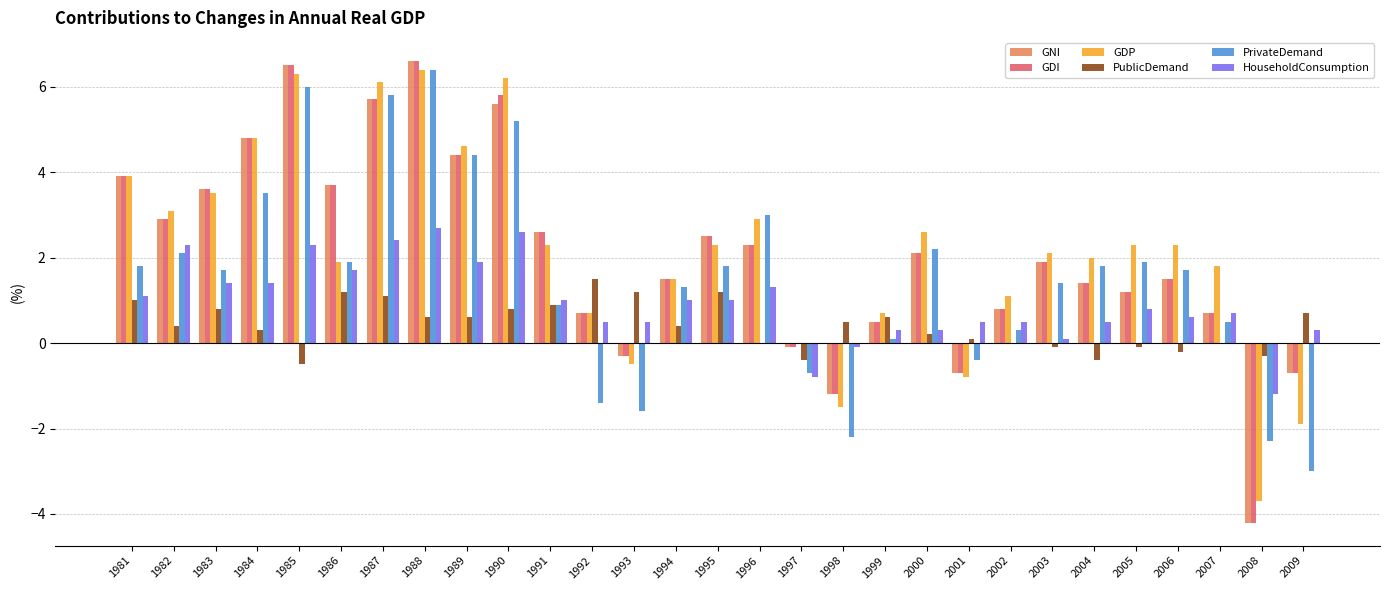

Are the bars horizontal?

No